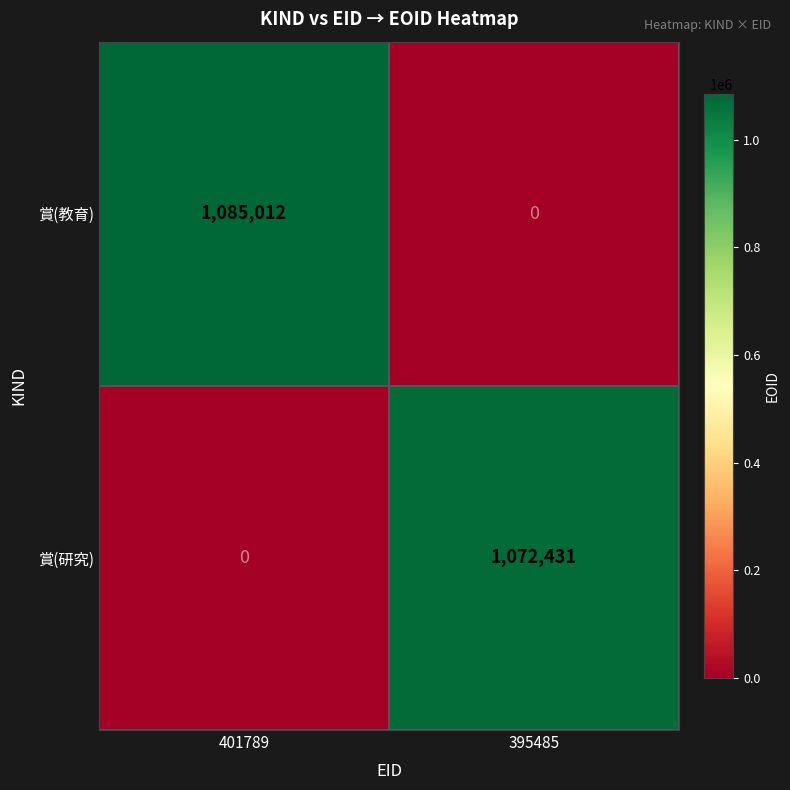

Which series has the widest spread of values?

賞(教育)